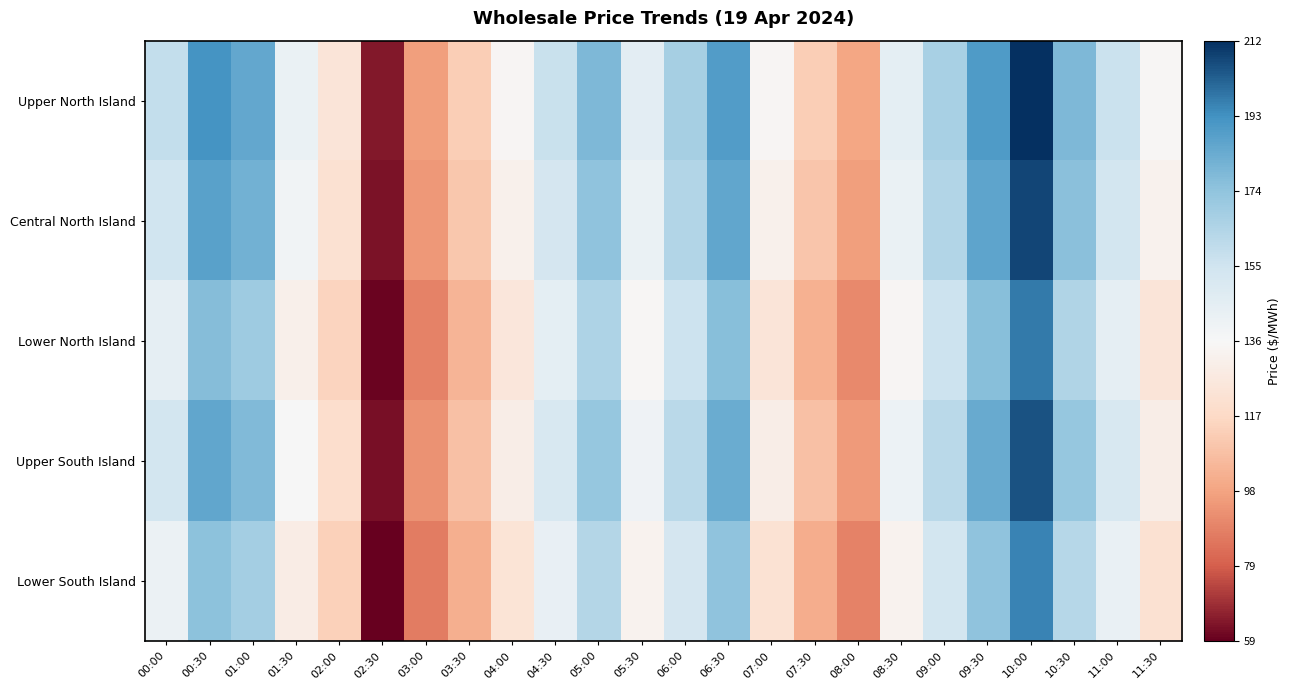

Between 01:30 and 08:30, which is larger?

08:30